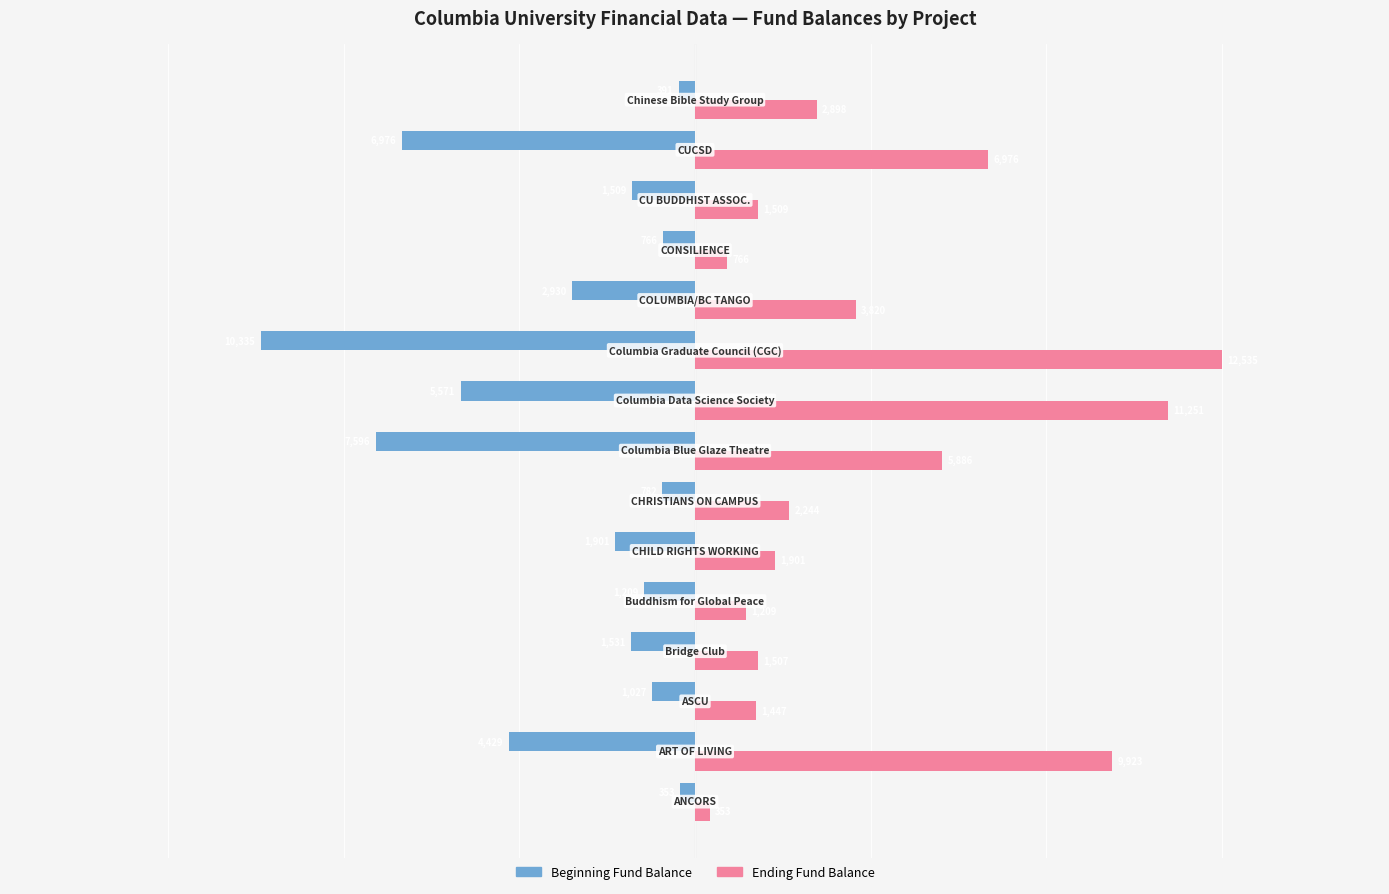

List the series in order of their peak value, lowest first.

Beginning Fund Balance, Ending Fund Balance